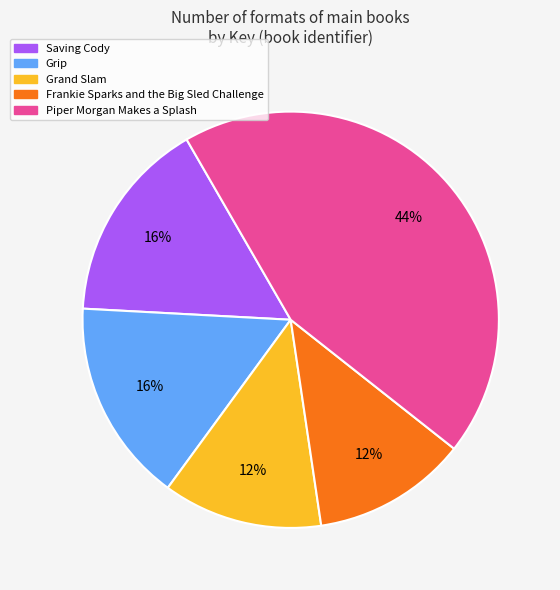

The Grand Slam slice represents 12% of the pie. True or false?

True